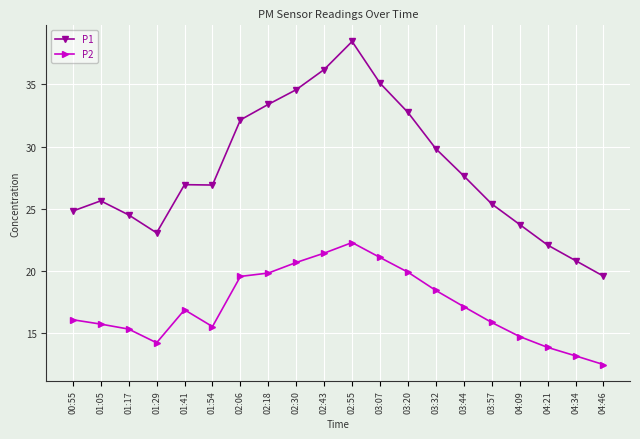

How many categories are shown in the chart?

20